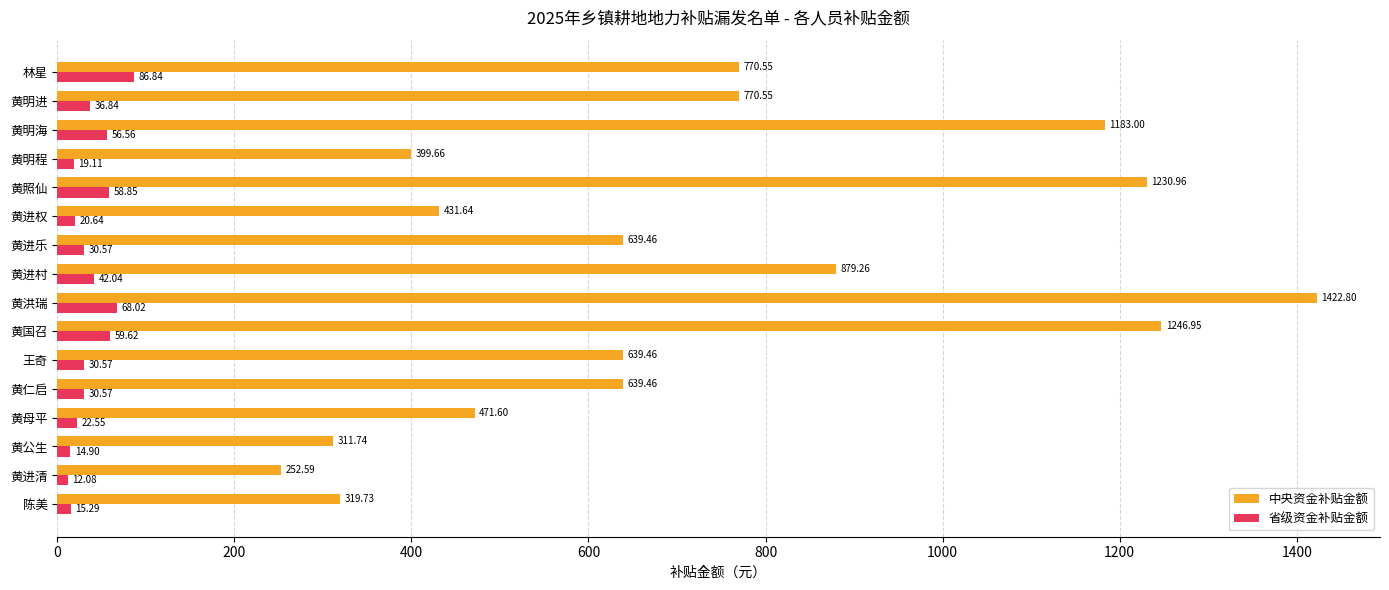

Where is 省级资金补贴金额 nearest to the value 49?

黄进村